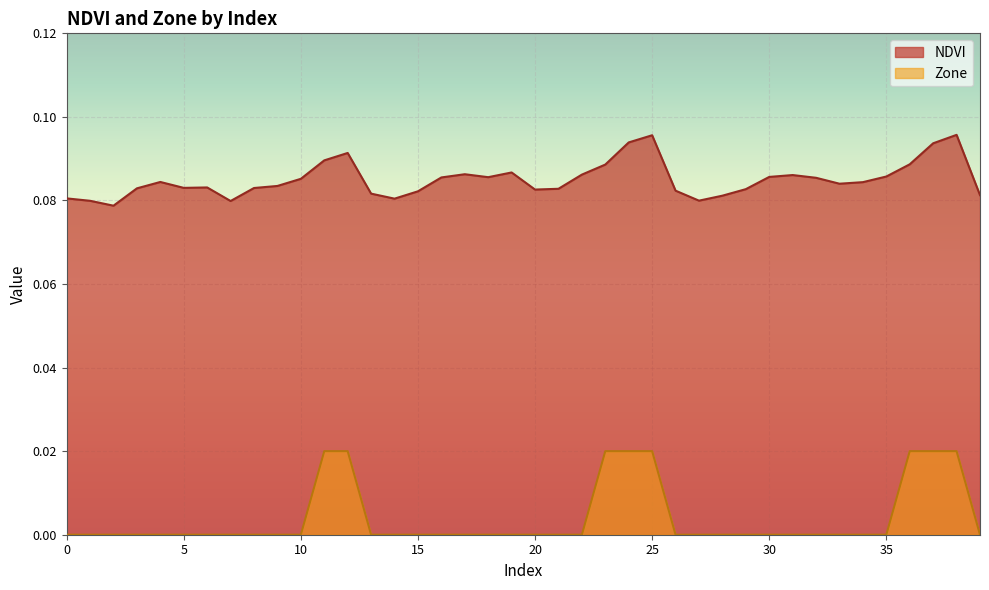

Reading left to right, list all the values displayed in this chart.

NDVI: 0.1	0.1	0.1	0.1	0.1	0.1	0.1	0.1	0.1	0.1	0.1	0.1	0.1	0.1	0.1	0.1	0.1	0.1	0.1	0.1	0.1	0.1	0.1	0.1	0.1	0.1	0.1	0.1	0.1	0.1	0.1	0.1	0.1	0.1	0.1	0.1	0.1	0.1	0.1	0.1
Zone: 0.0	0.0	0.0	0.0	0.0	0.0	0.0	0.0	0.0	0.0	0.0	0.0	0.0	0.0	0.0	0.0	0.0	0.0	0.0	0.0	0.0	0.0	0.0	0.0	0.0	0.0	0.0	0.0	0.0	0.0	0.0	0.0	0.0	0.0	0.0	0.0	0.0	0.0	0.0	0.0